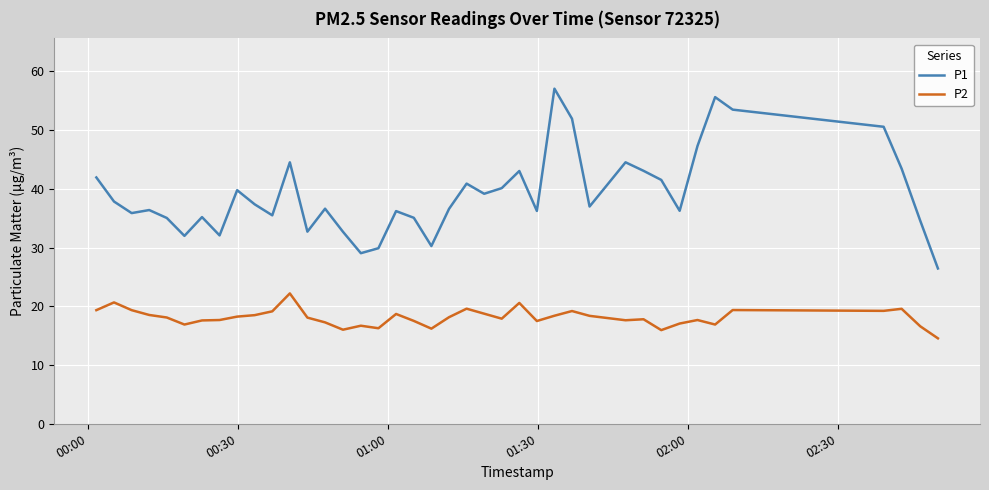

List the series in order of their peak value, highest first.

P1, P2